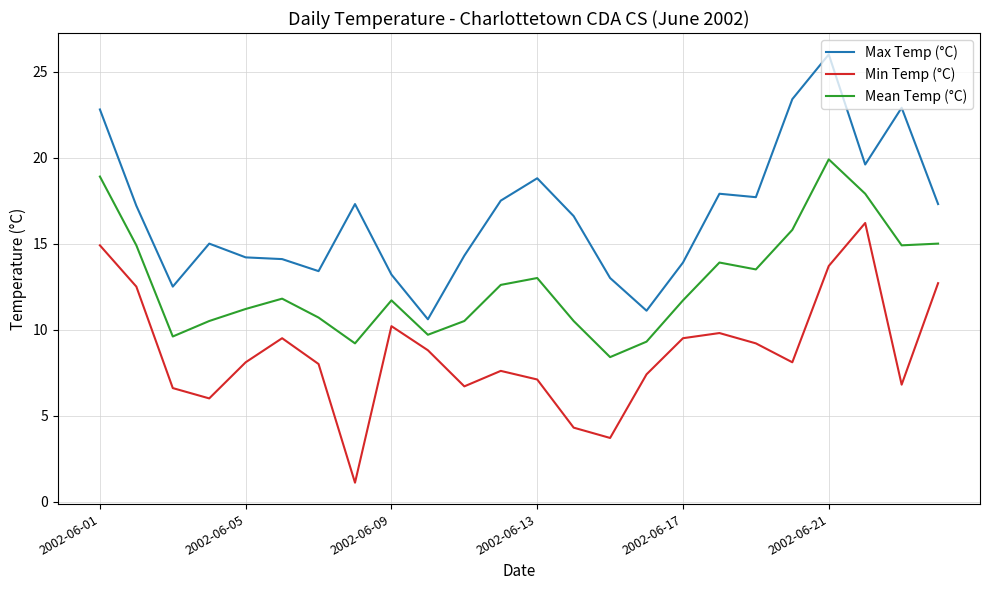

True or false: Mean Temp (°C) and Max Temp (°C) cross at least once.

False